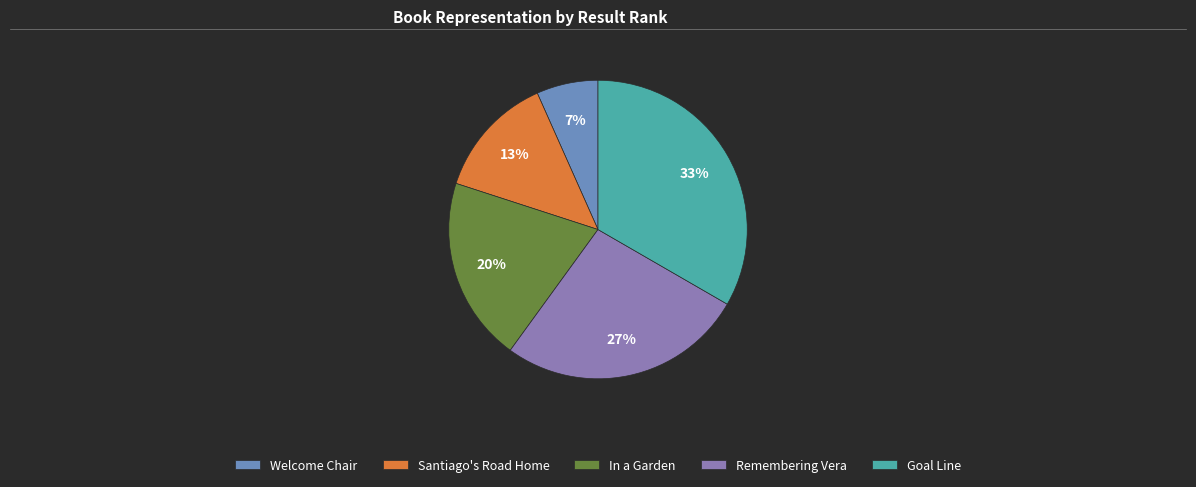

The In a Garden slice represents 20% of the pie. True or false?

True